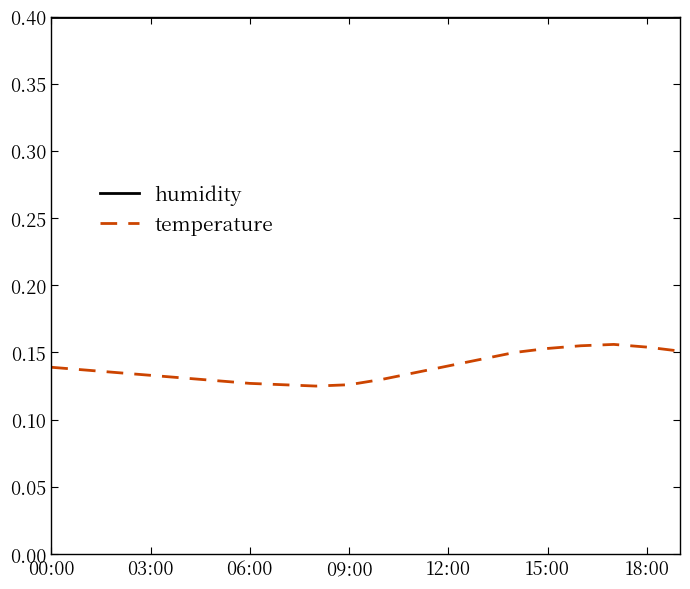

True or false: humidity and temperature intersect in this chart.

False